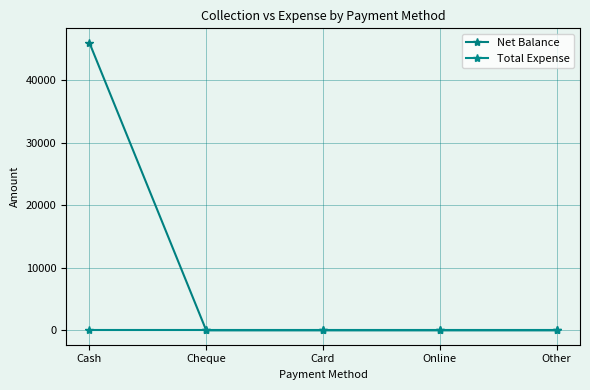

How many lines are shown in the chart?

2